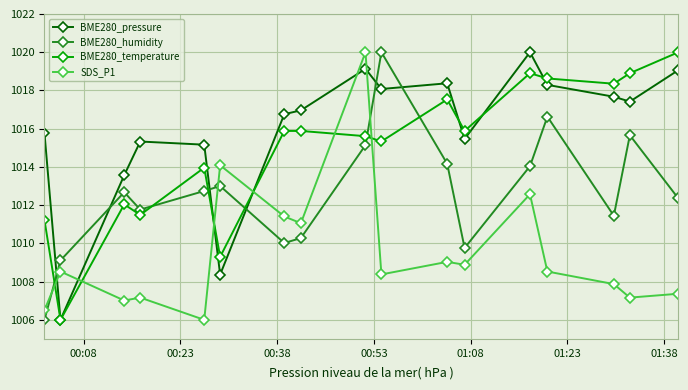

What is the value of the BME280_humidity point at the 3rd from the left?

1012.7